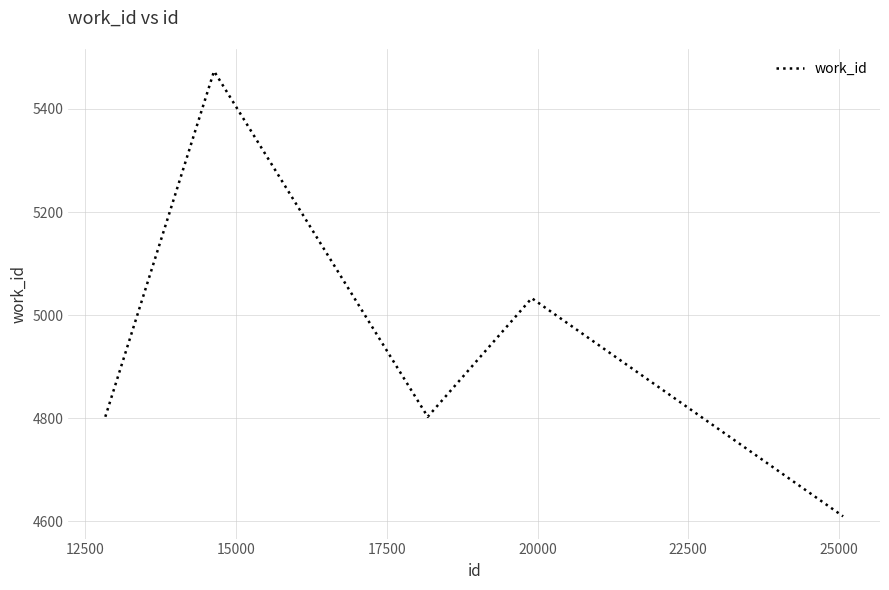

What is the maximum value shown in the chart?

5473